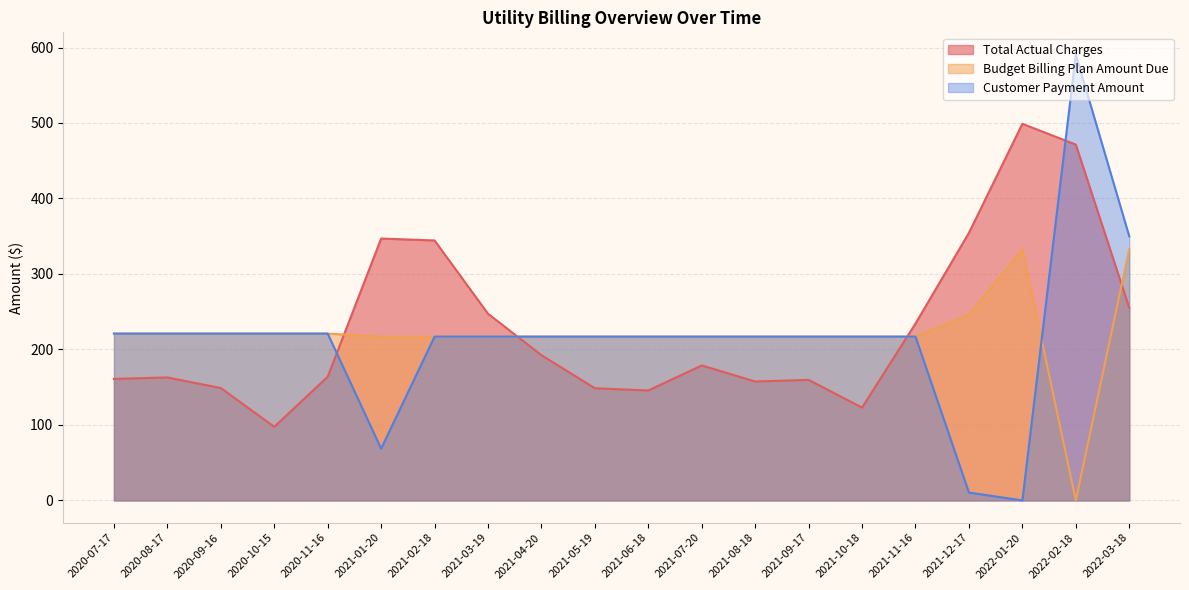

Rank the series by their average value, from highest to lowest.

Total Actual Charges, Budget Billing Plan Amount Due, Customer Payment Amount